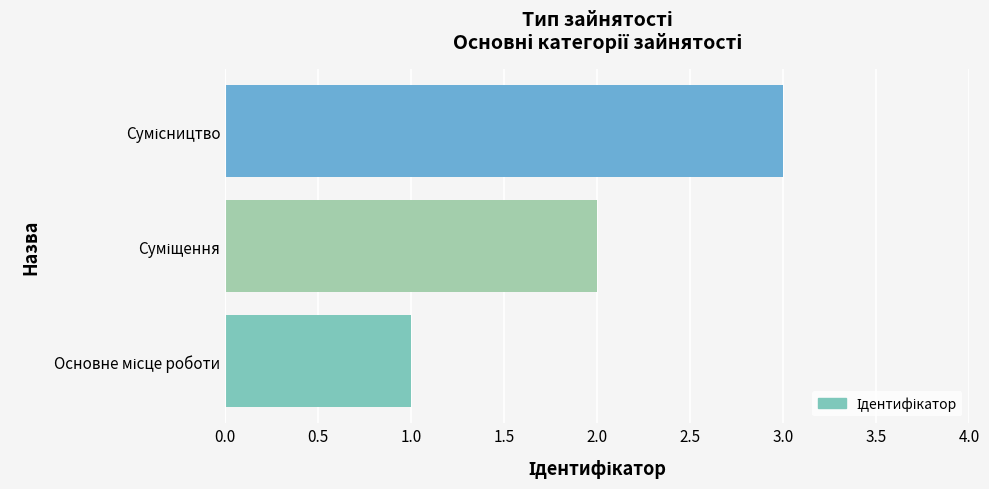

What is the maximum value shown in the chart?

3